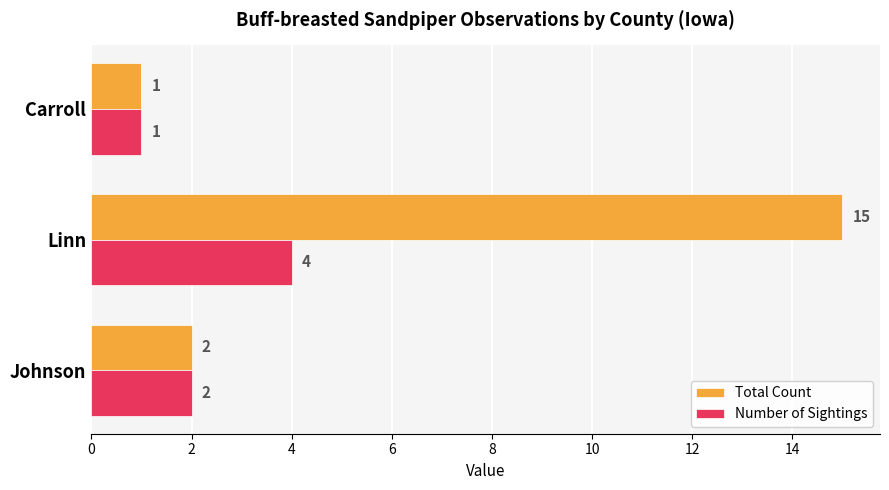

True or false: Number of Sightings has a value of 2 at Carroll.

False